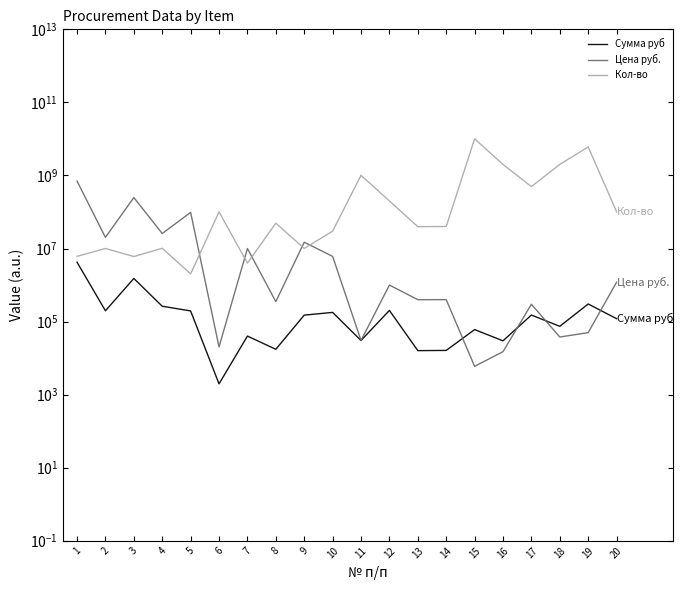

Between which two adjacent categories do Цена руб. and Кол-во first intersect?

5 and 6